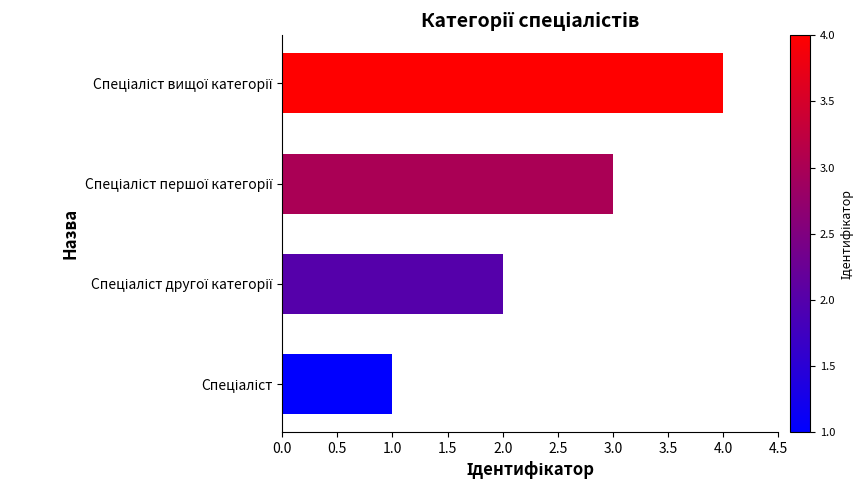

What is the maximum value shown in the chart?

4